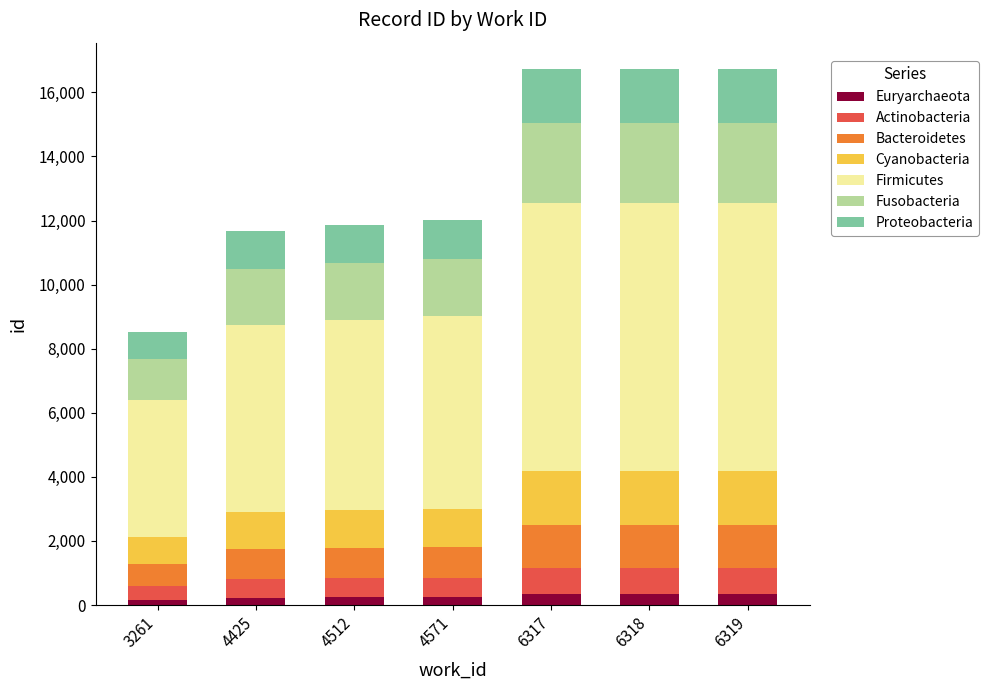

True or false: Euryarchaeota has a value of 334 at 6319.

True